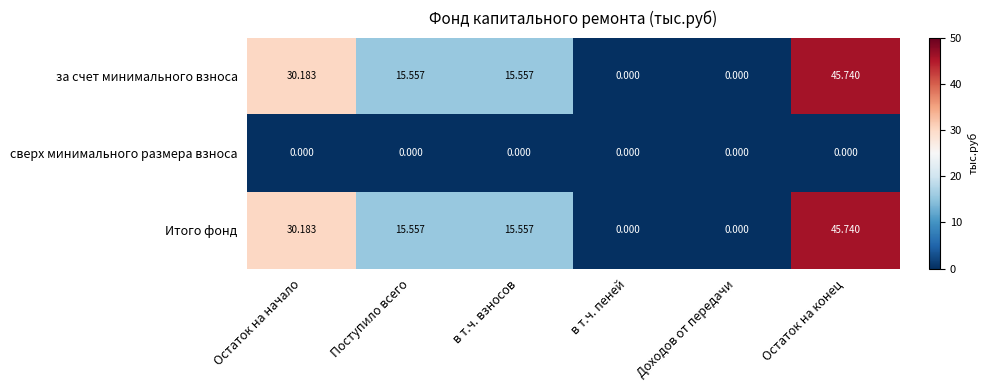

How many data points does each series have?

6